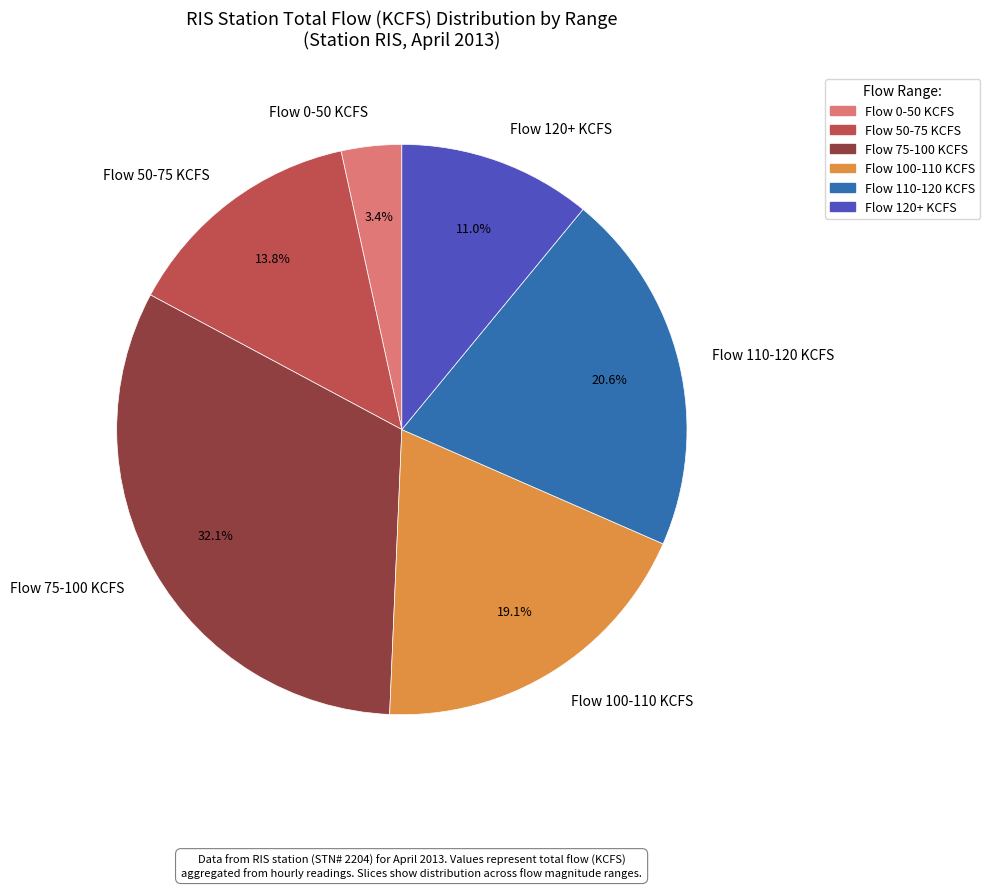

Which category has the smallest portion of the pie?

Flow 0-50 KCFS